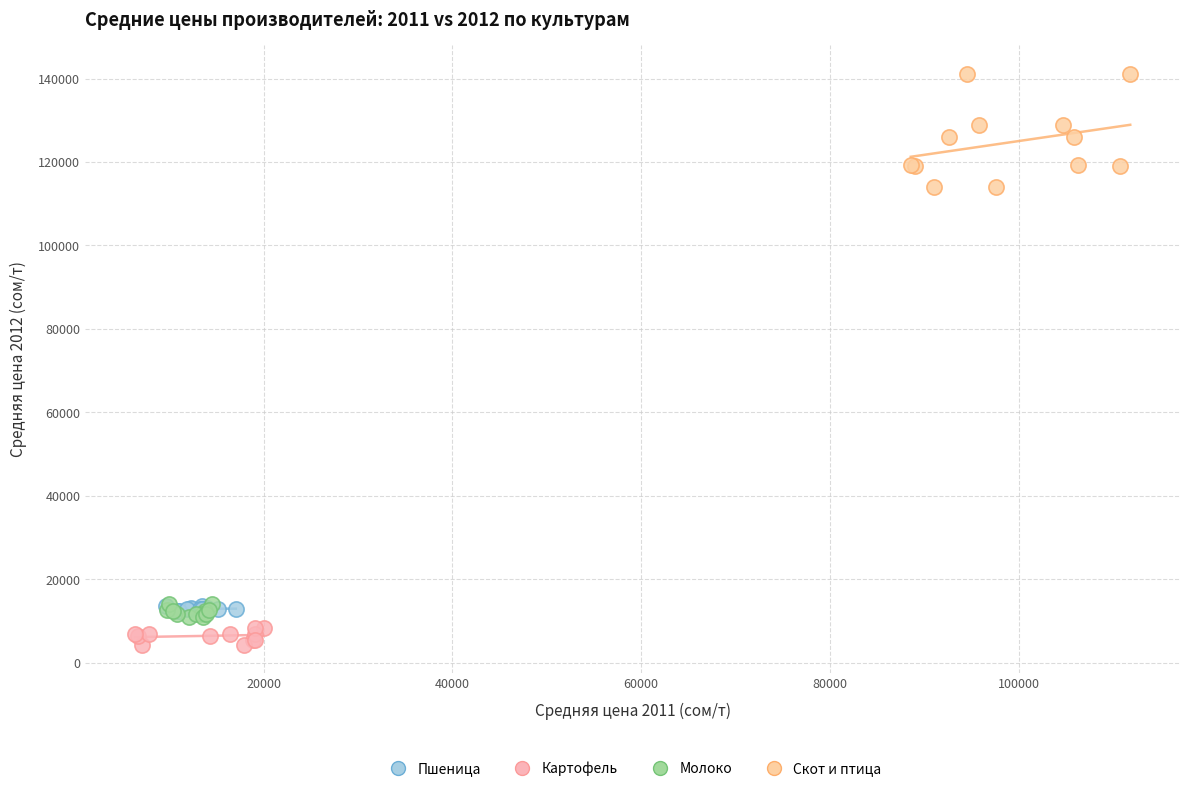

Which series has the widest spread of Y values?

Скот и птица